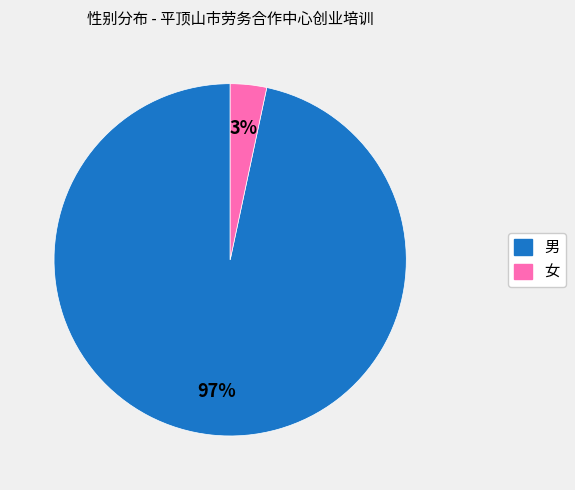

To the nearest percent, what is the average slice percentage?

50%